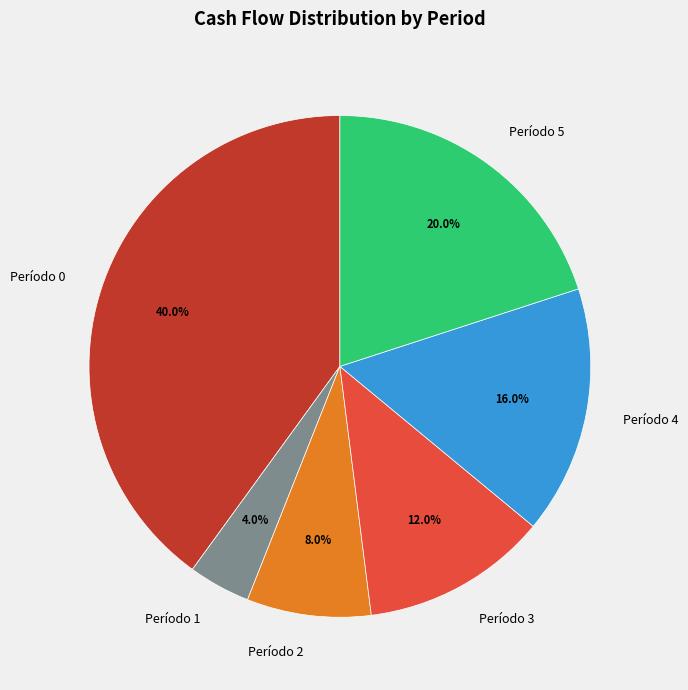

Rank the categories by value from highest to lowest.

Período 0, Período 5, Período 4, Período 3, Período 2, Período 1